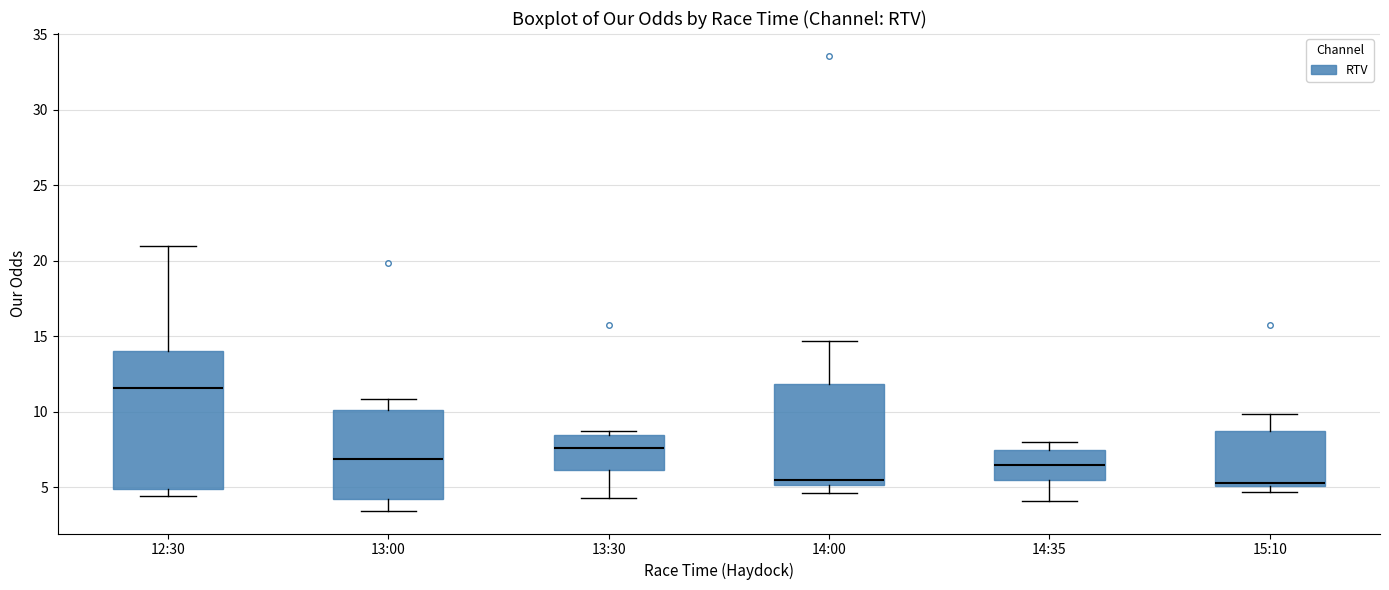

Reading left to right, read every box against the y-axis: the position of its median line, the range the box covers, and the ends of its whiskers. The values are not printed on the chart, so give them approximately, as read against the axis.

12:30: median 11.5, box 5.0 to 14.0, whiskers 4.5 to 21.0
13:00: median 7.0, box 4.0 to 10.0, whiskers 3.5 to 11.0
13:30: median 7.5, box 6.0 to 8.5, whiskers 4.5 to 8.5 (just above the box's upper edge)
14:00: median 5.5, box 5.0 to 12.0, whiskers 4.5 to 14.5
14:35: median 6.5, box 5.5 to 7.5, whiskers 4.0 to 8.0
15:10: median 5.5, box 5.0 to 8.5, whiskers 4.5 to 10.0